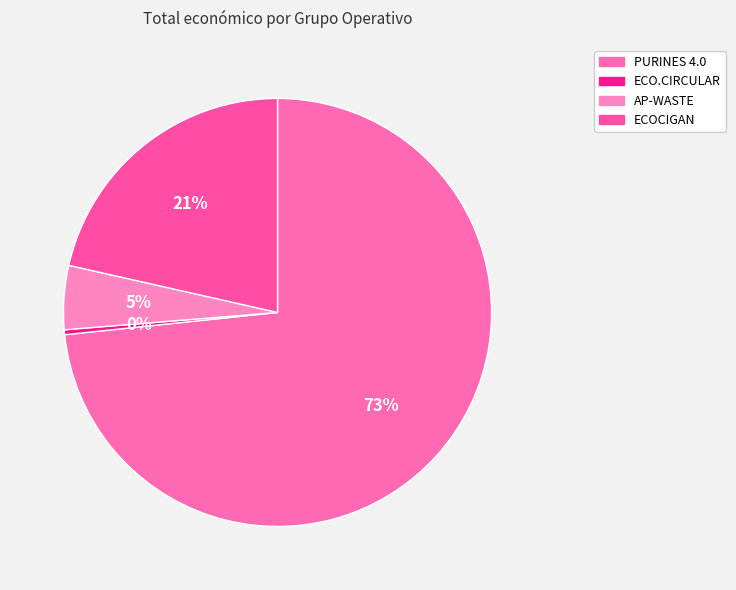

True or false: ECOCIGAN accounts for 31% of the total.

False